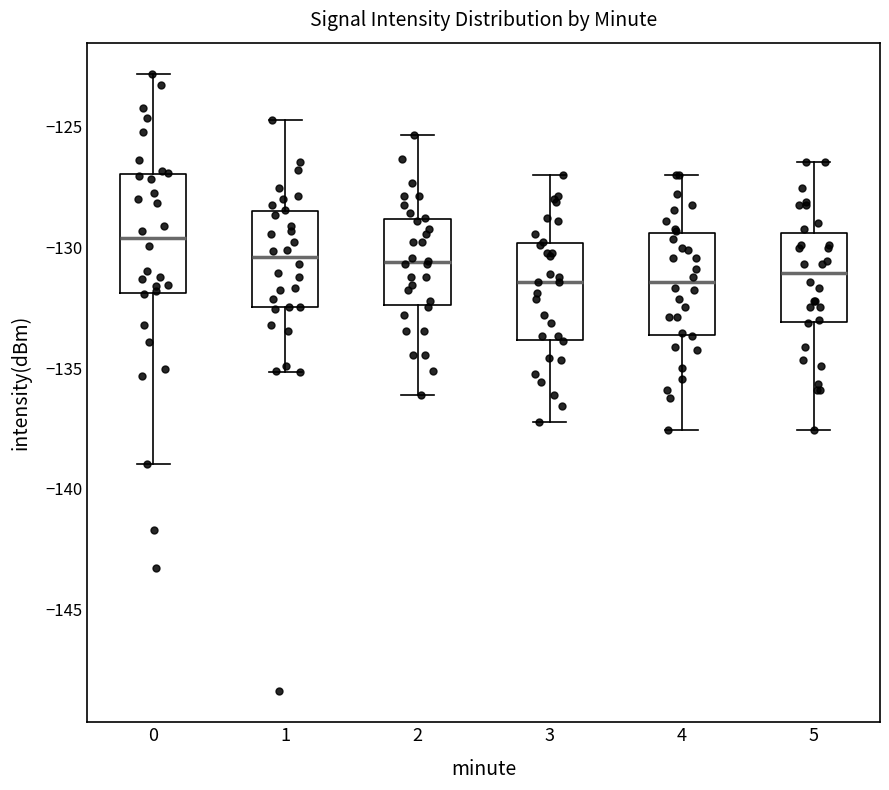

Comparing the boxes themselves (not the whiskers), which one is the tallest?

0